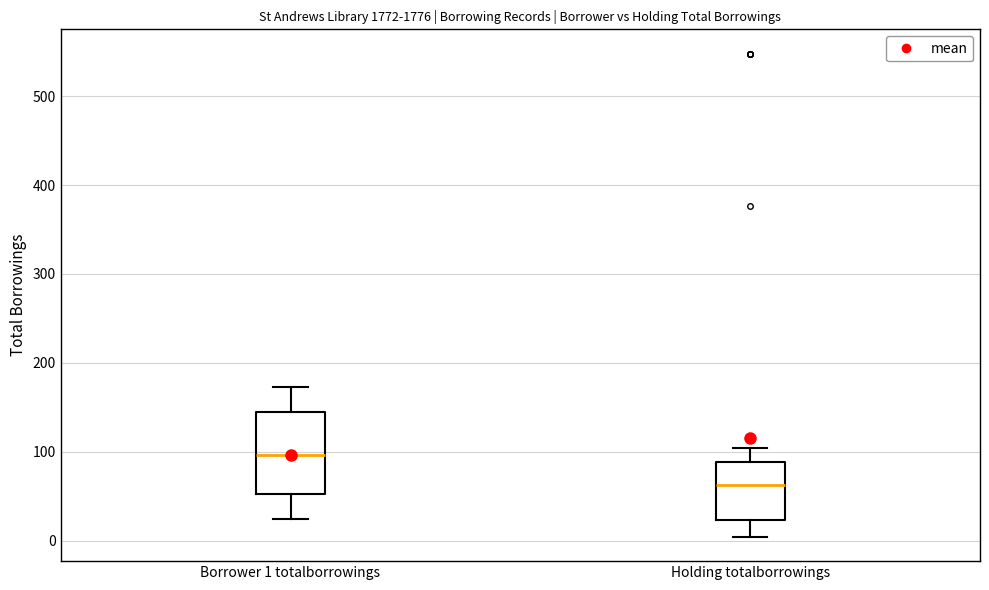

Reading left to right, read every box against the y-axis: the position of its median line, the range the box covers, and the ends of its whiskers. The values are not printed on the chart, so give them approximately, as read against the axis.

Borrower 1 totalborrowings: median 100, box 50 to 150, whiskers 20 to 170
Holding totalborrowings: median 60, box 20 to 90, whiskers 0 to 100